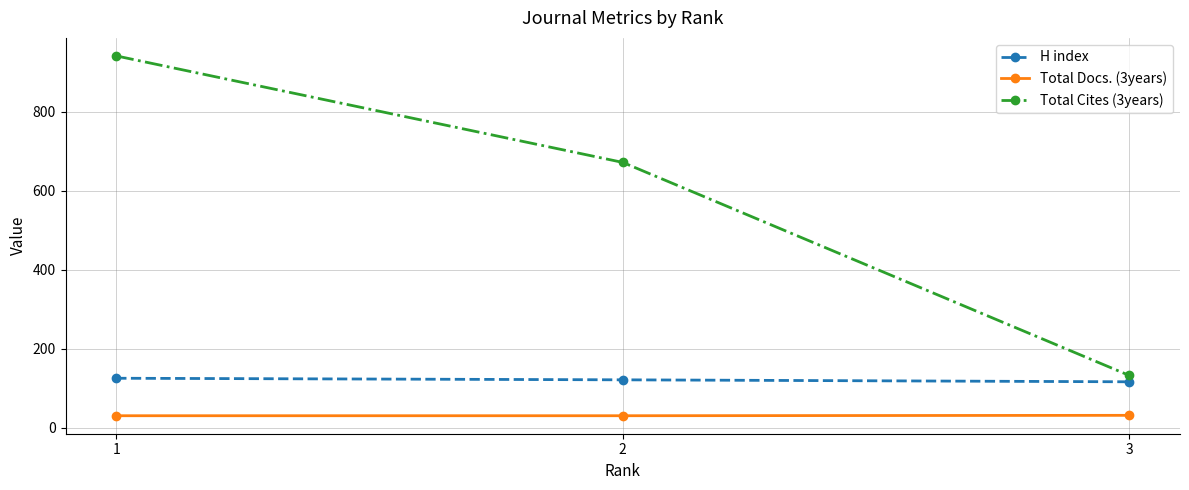

How many values in the Total Docs. (3years) series exceed 30?

1